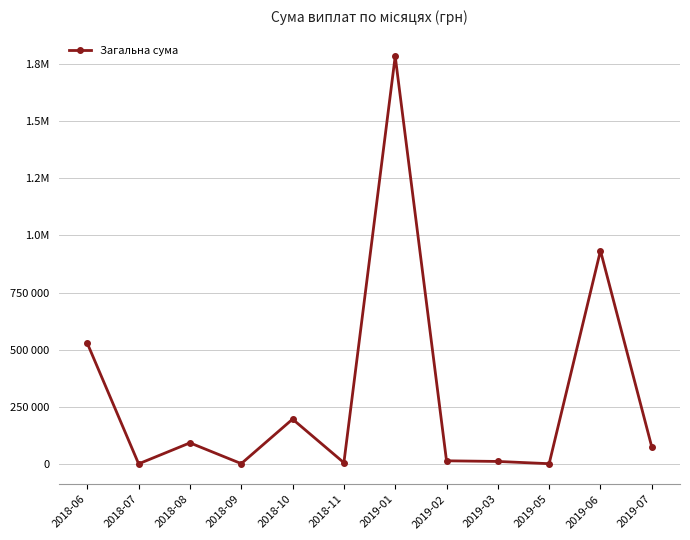

Is this an area chart (filled region under the line)?

No